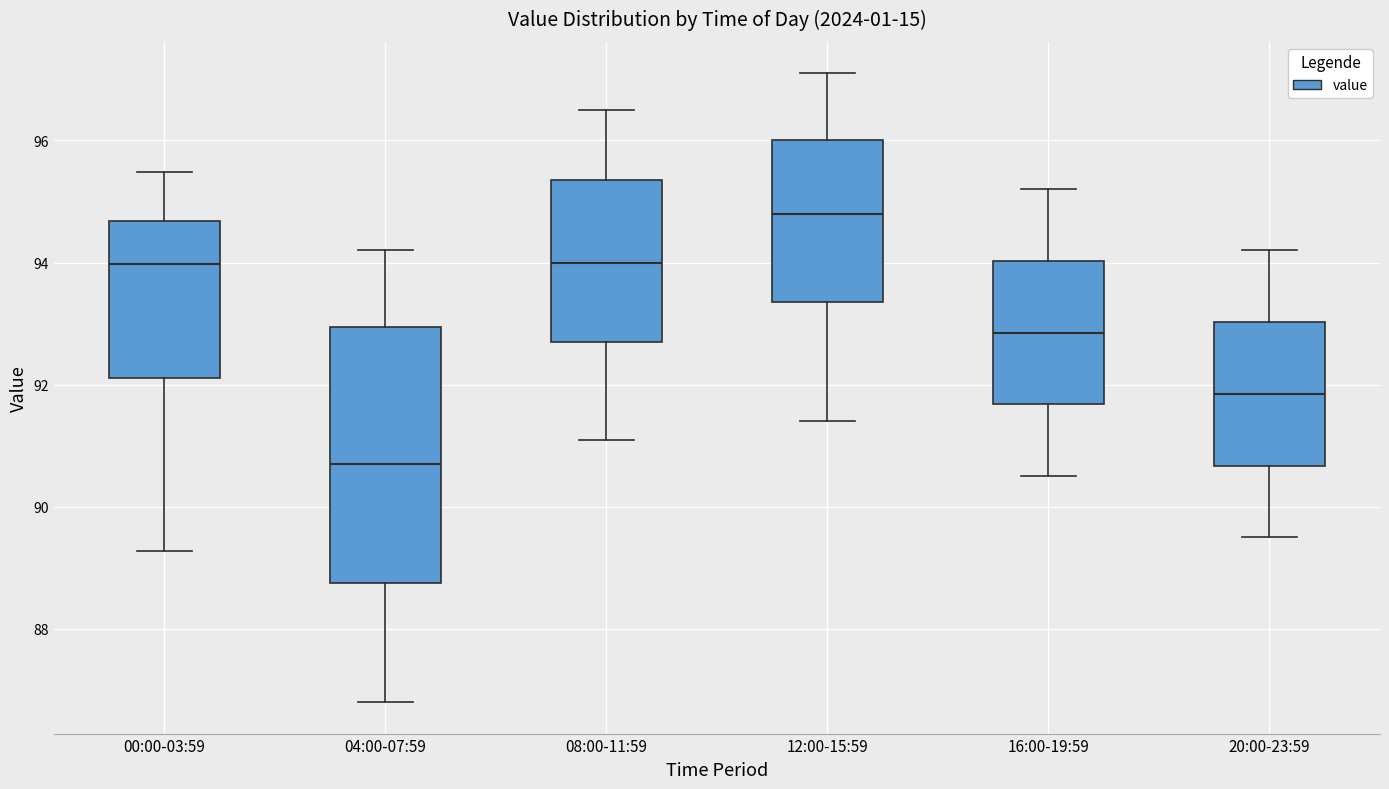

Where is the upper edge of the box for 16:00-19:59 on the y-axis? The values are not printed on the chart, so give them approximately, as read against the axis.

94.0